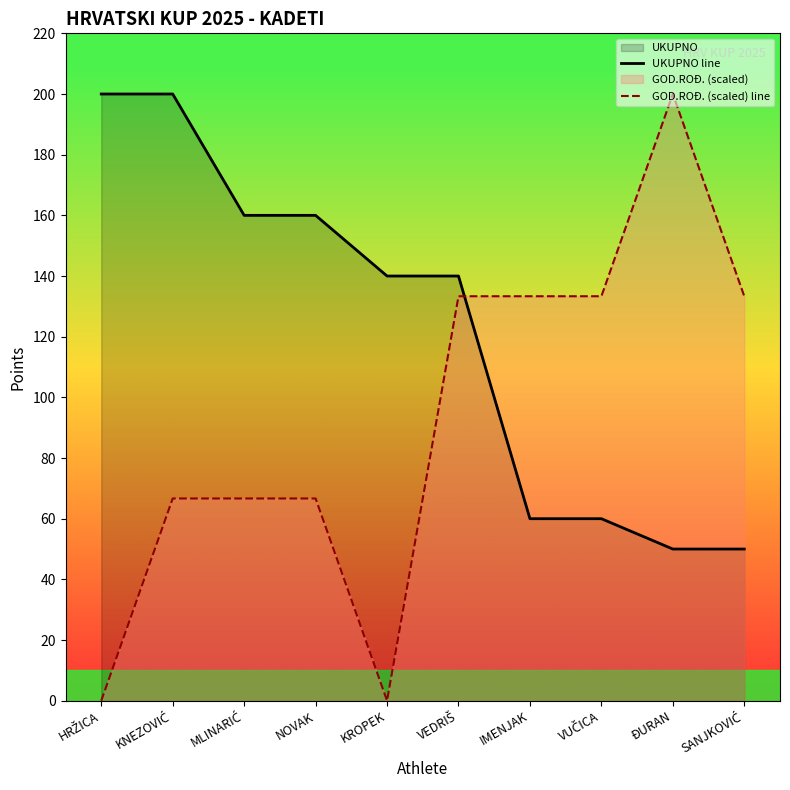

At VEDRIŠ, list the series in order from smallest to largest.

GOD.ROĐ. (scaled) line, UKUPNO line